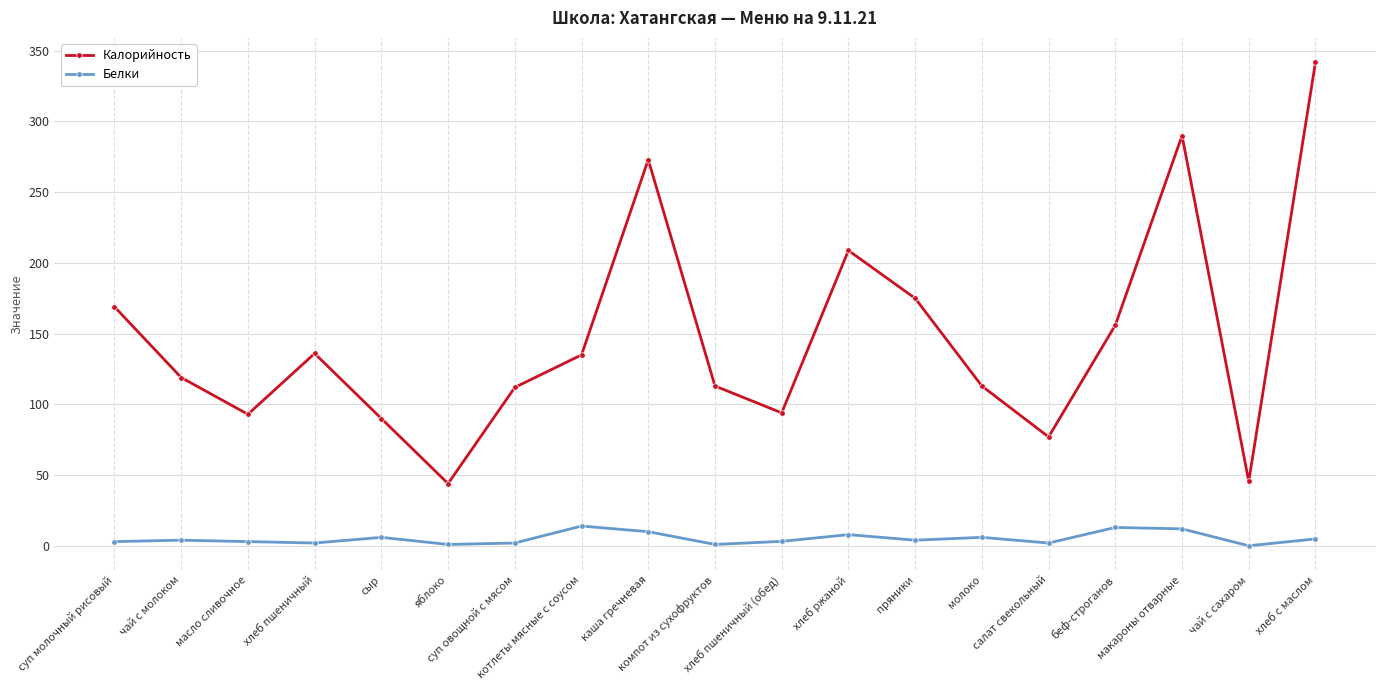

Does the chart display data point markers on the line(s)?

Yes